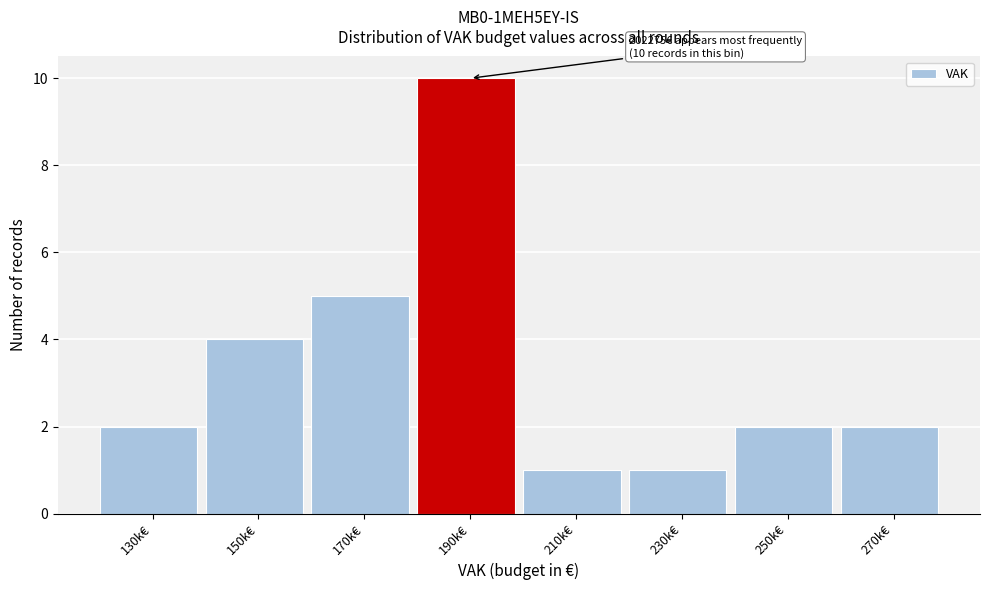

Reading right to left, list all the values displayed in this chart.

2	2	1	1	10	5	4	2